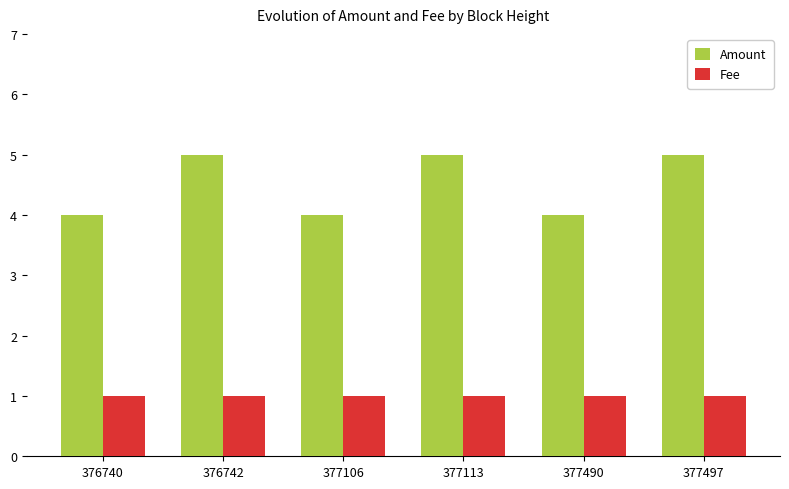

Reading left to right, list all the values displayed in this chart.

Amount: 376740=4	376742=5	377106=4	377113=5	377490=4	377497=5
Fee: 376740=1	376742=1	377106=1	377113=1	377490=1	377497=1